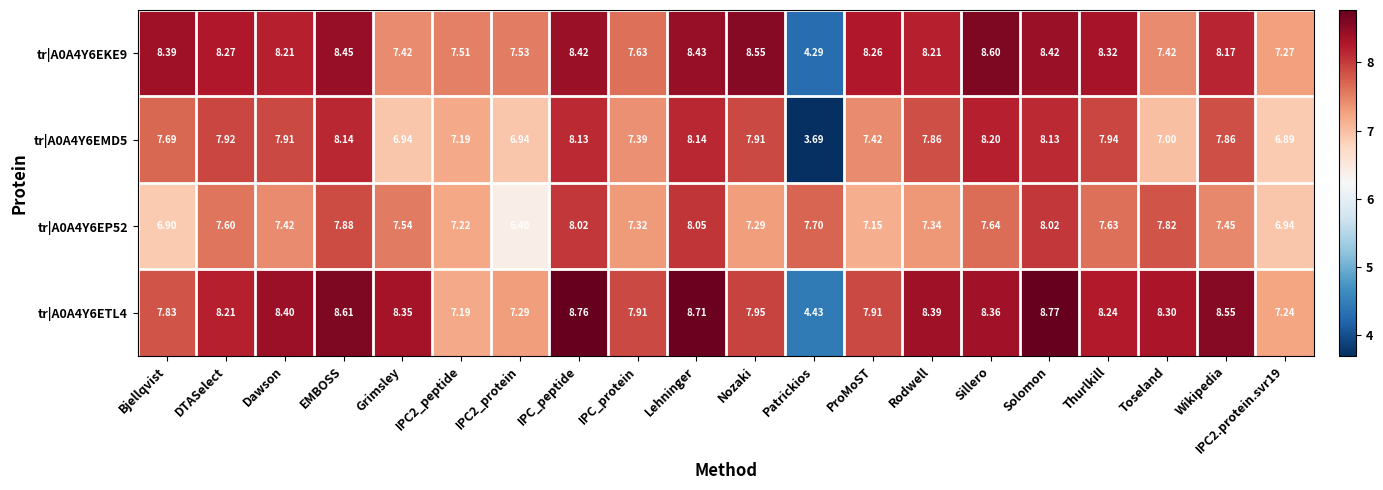

Which series has the largest range (max minus min)?

tr|A0A4Y6EMD5